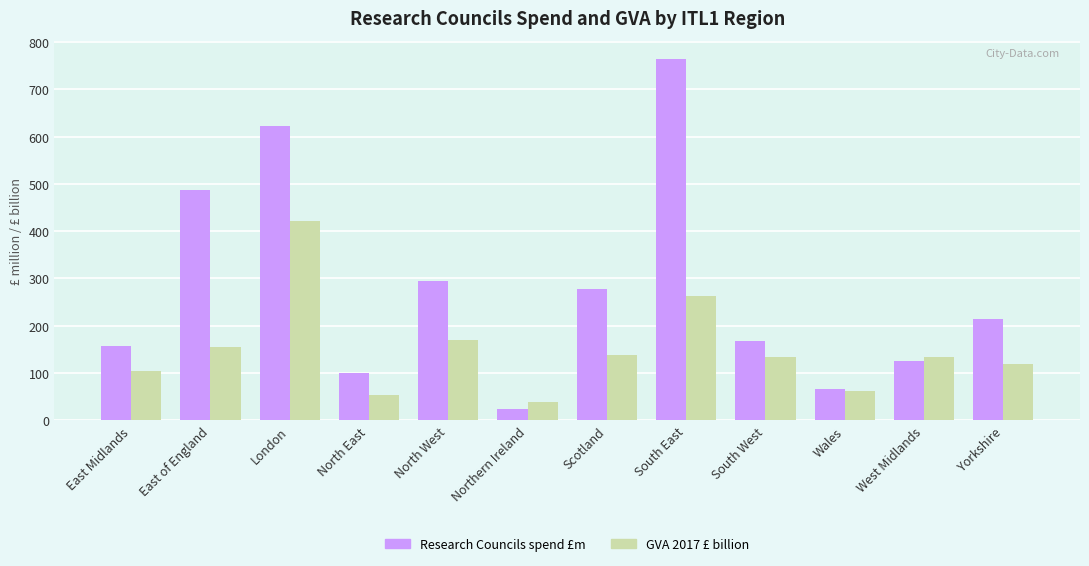

What is the maximum value shown in the chart?

764.4